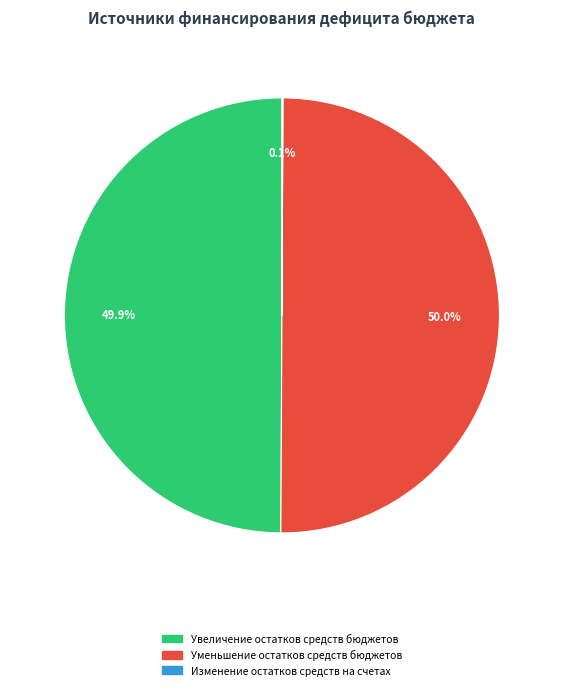

Approximately how many times larger is the value at Уменьшение остатков средств бюджетов compared to Увеличение остатков средств бюджетов?

1.0